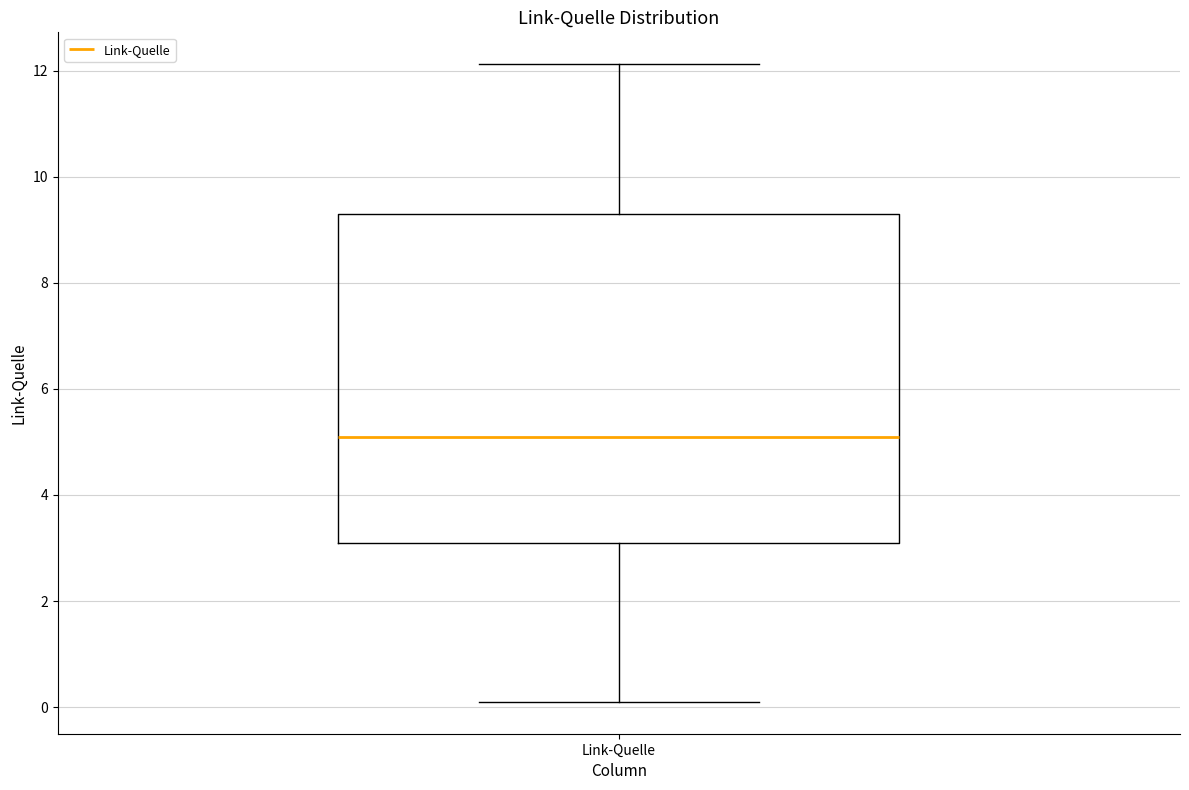

Read this box plot against the y-axis: the position of the median line, the range covered by the box, and the ends of both whiskers. The values are not printed on the chart, so give them approximately, as read against the axis.

median 5.2, box 3.2 to 9.4, whiskers 0.2 to 12.2